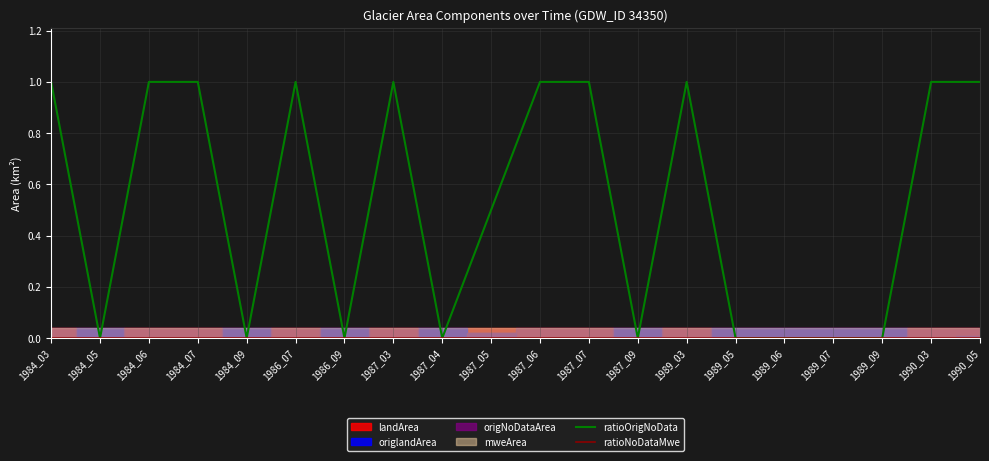

Count the ratioOrigNoData values in the range 0 to 1.

20